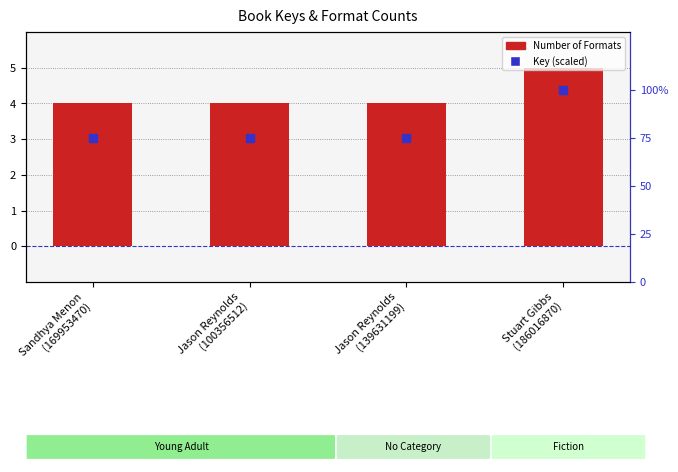

Which series has the widest spread of Y values?

Key (×10⁻⁵)